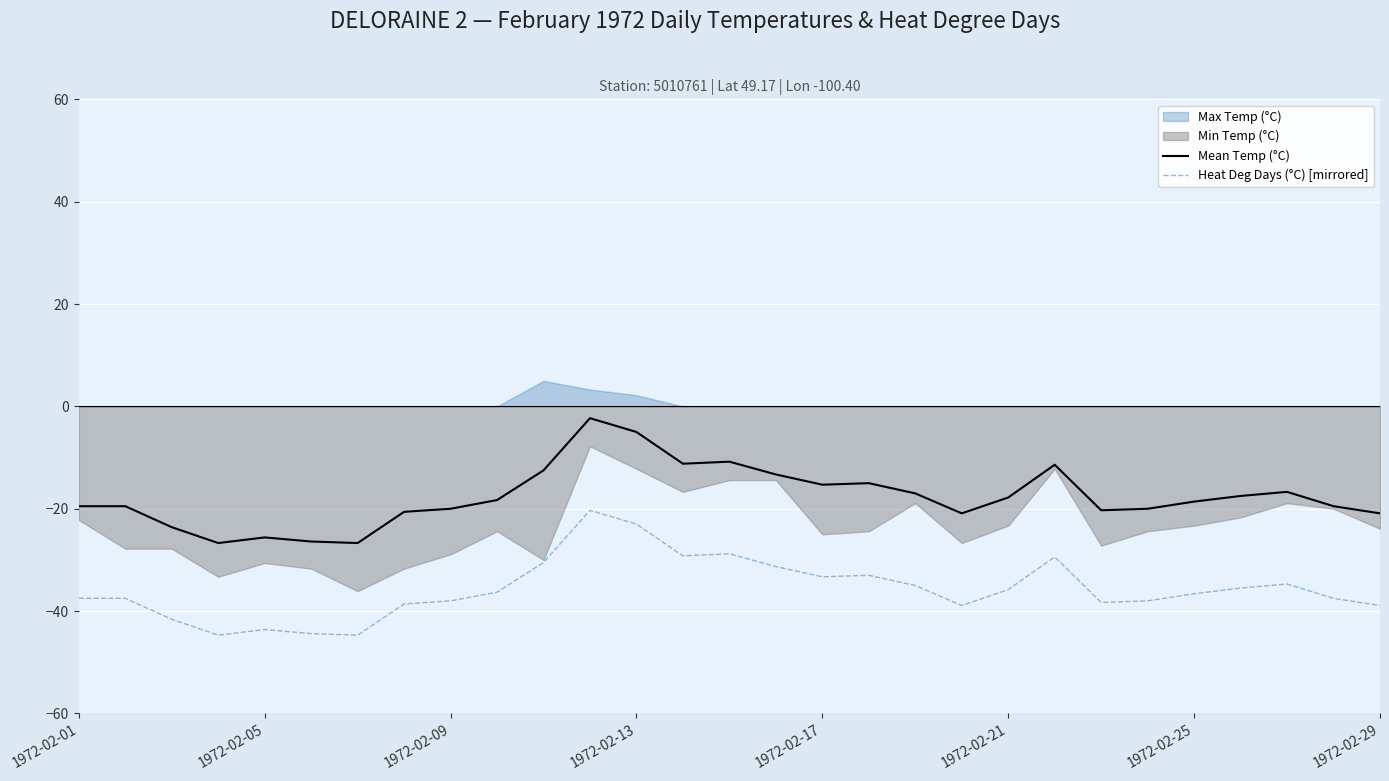

What is the minimum value for Heat Deg Days (°C) [mirrored]?

-44.7